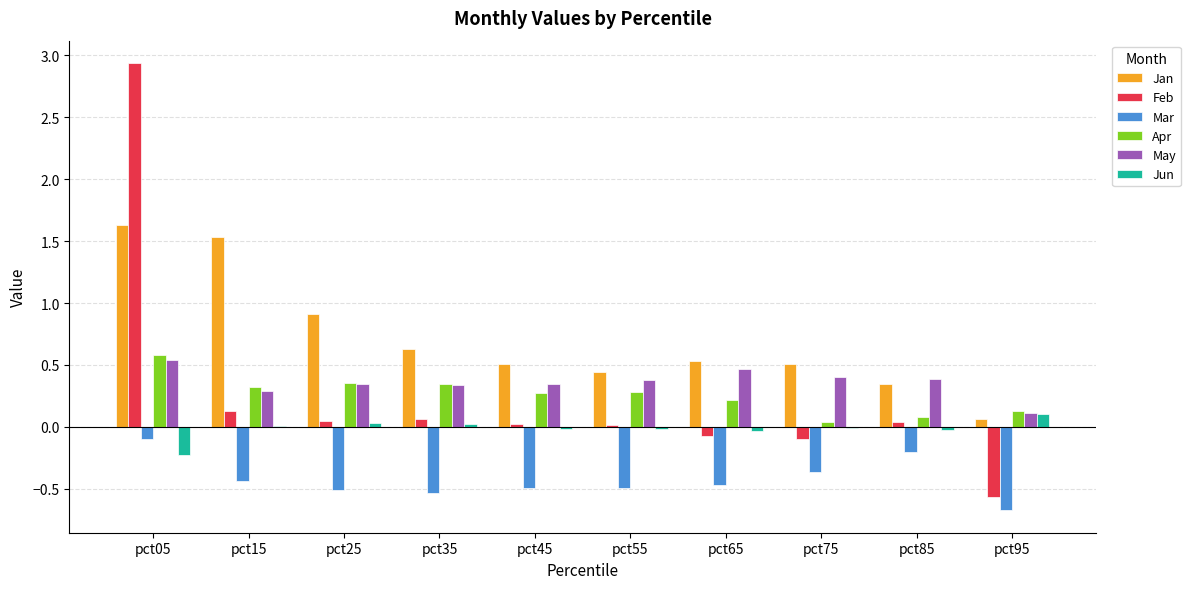

What are all the series names shown in the legend?

Jan, Feb, Mar, Apr, May, Jun